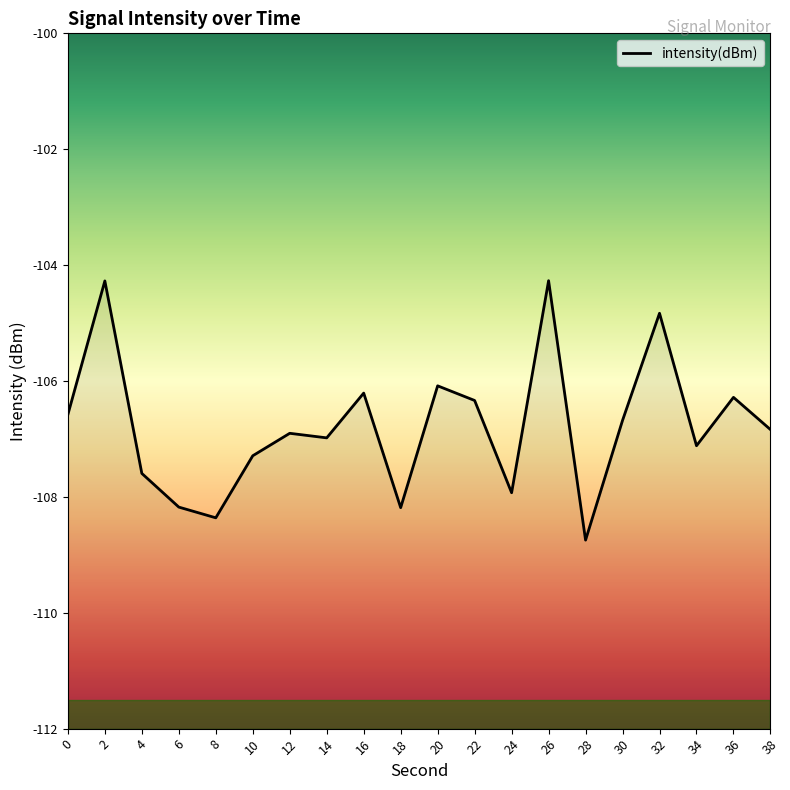

What is the value of the 15th point from the left?

-108.7